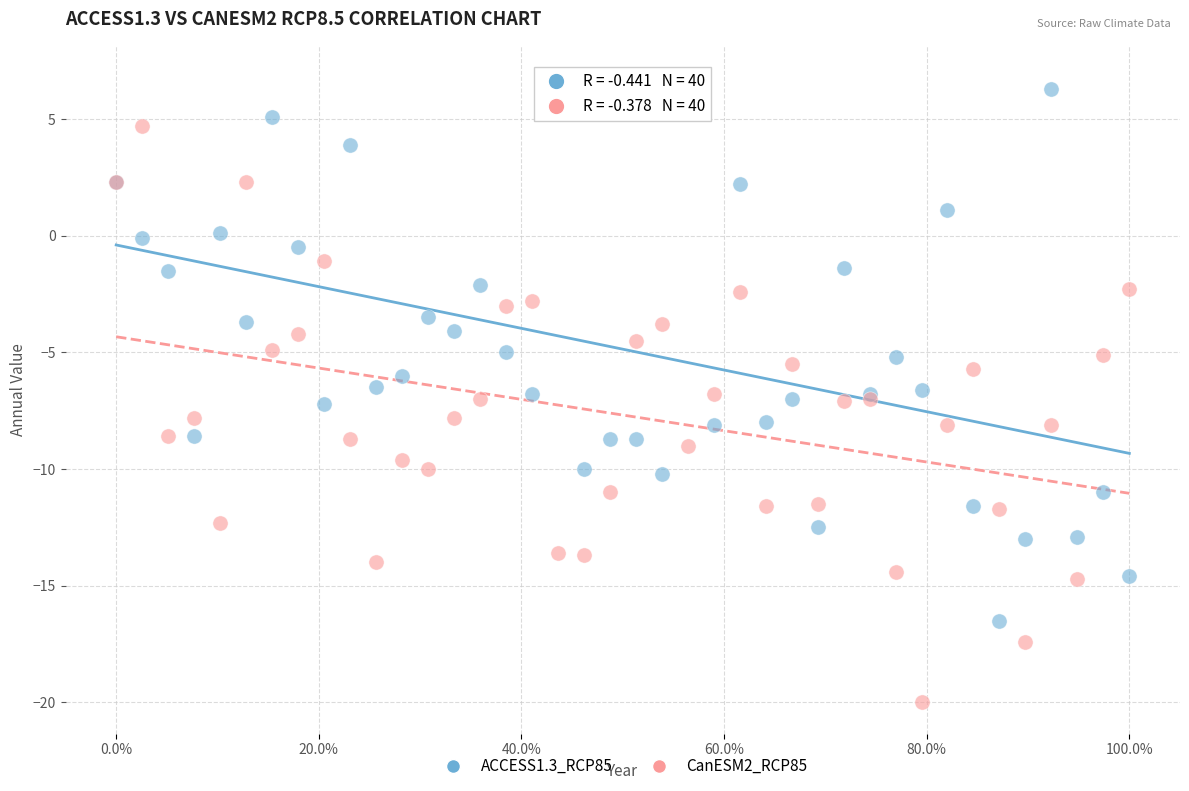

Which series reaches the minimum Y coordinate?

CanESM2_RCP85